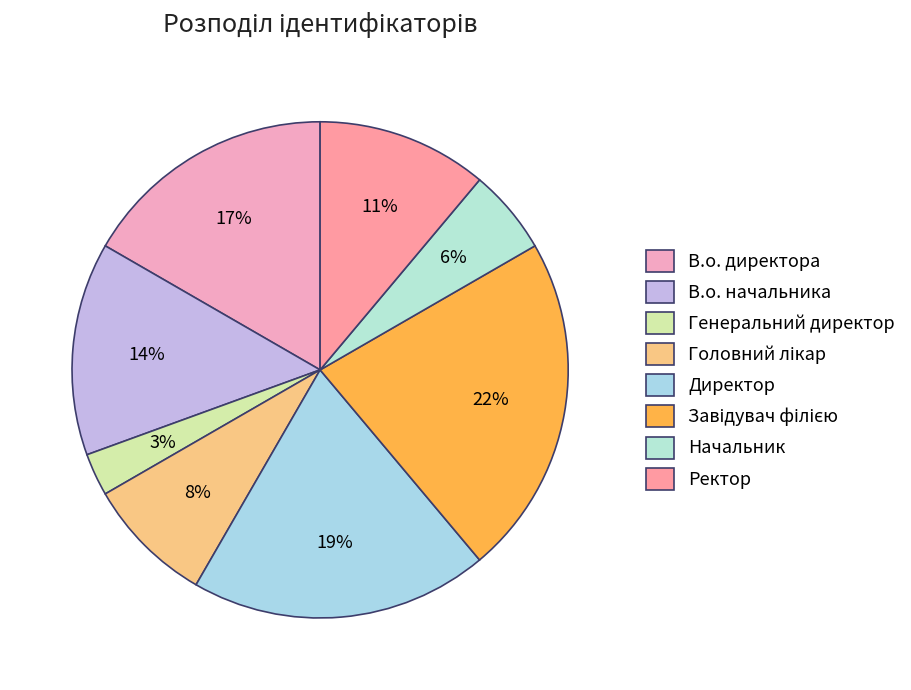

Does any single category account for the majority?

No